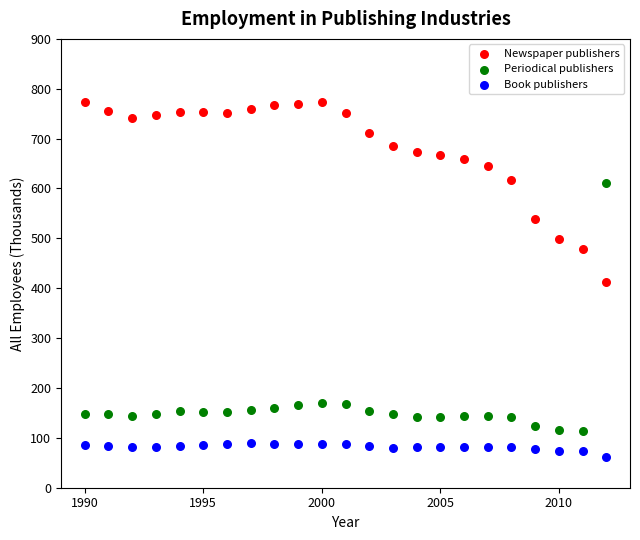

Across all data points, what is the range of Y values (max minus min)?

712.1